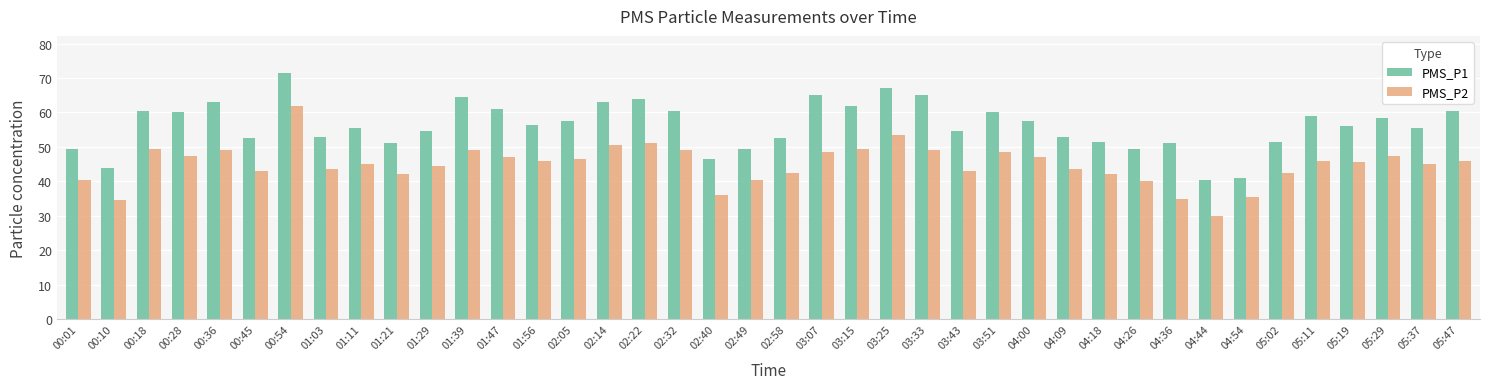

What is the approximate value of PMS_P1 at 03:15?

62.0